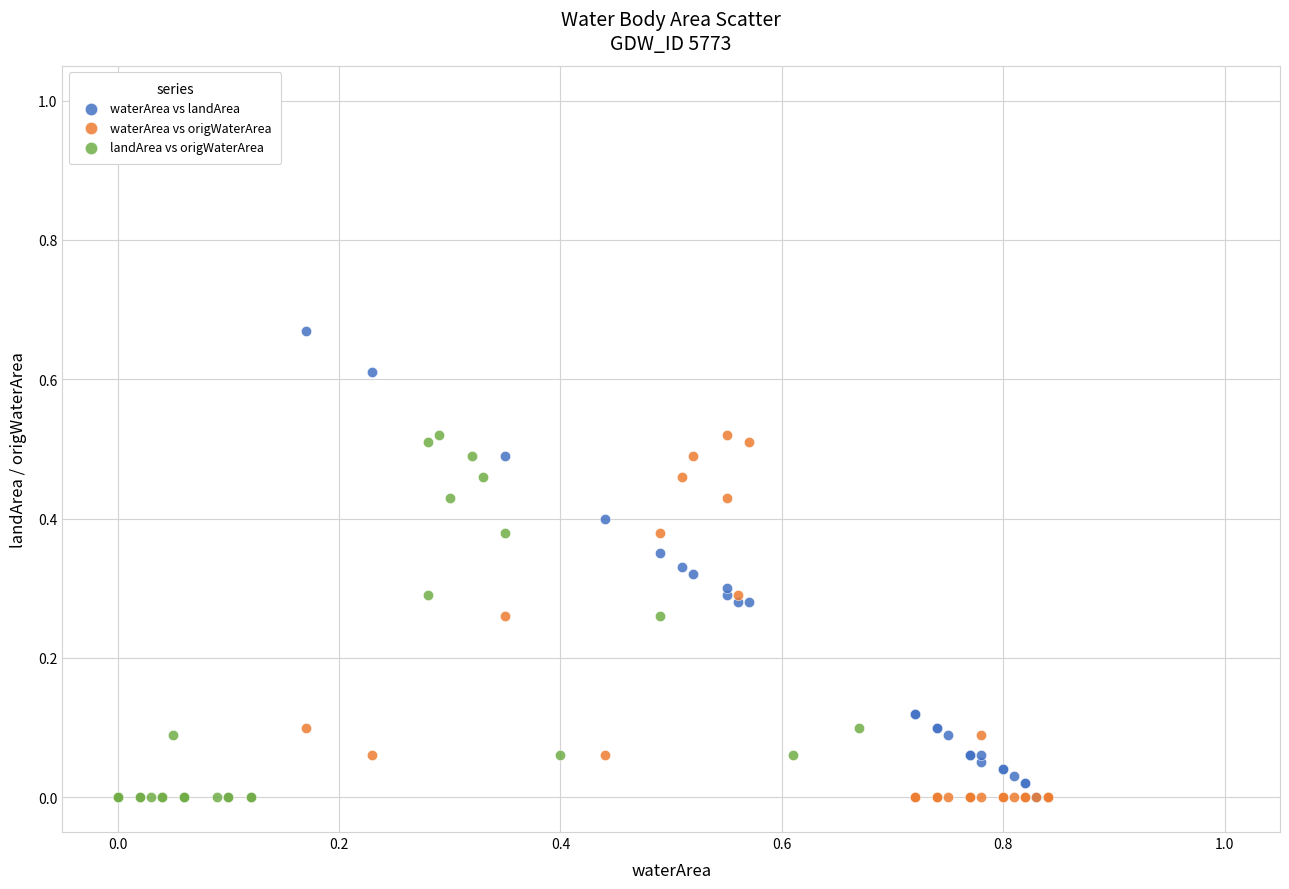

Which series reaches the maximum Y coordinate?

waterArea vs landArea